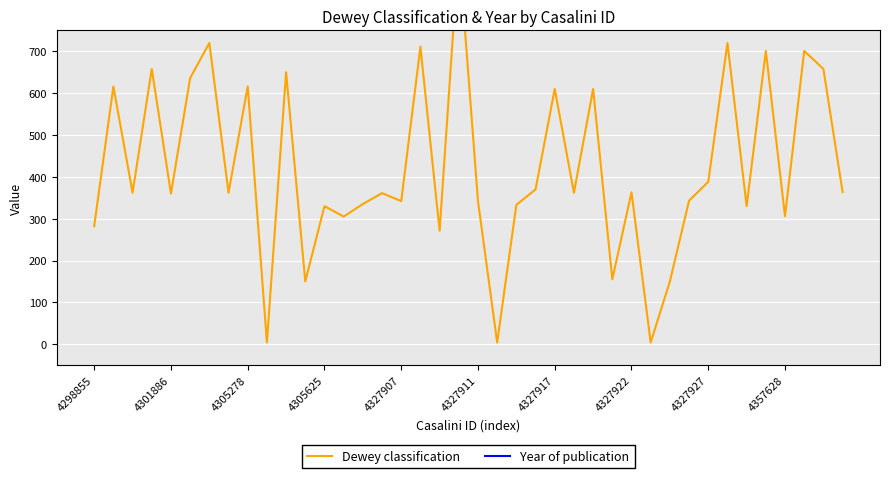

Which category has the highest value in the Year of publication series?

4298855